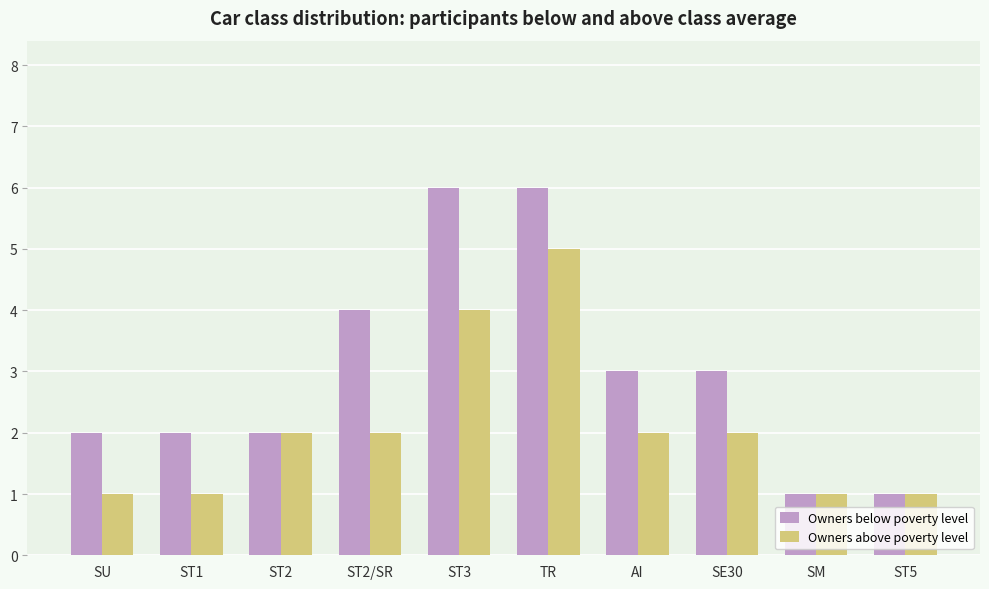

What is the maximum value for Owners above poverty level?

5